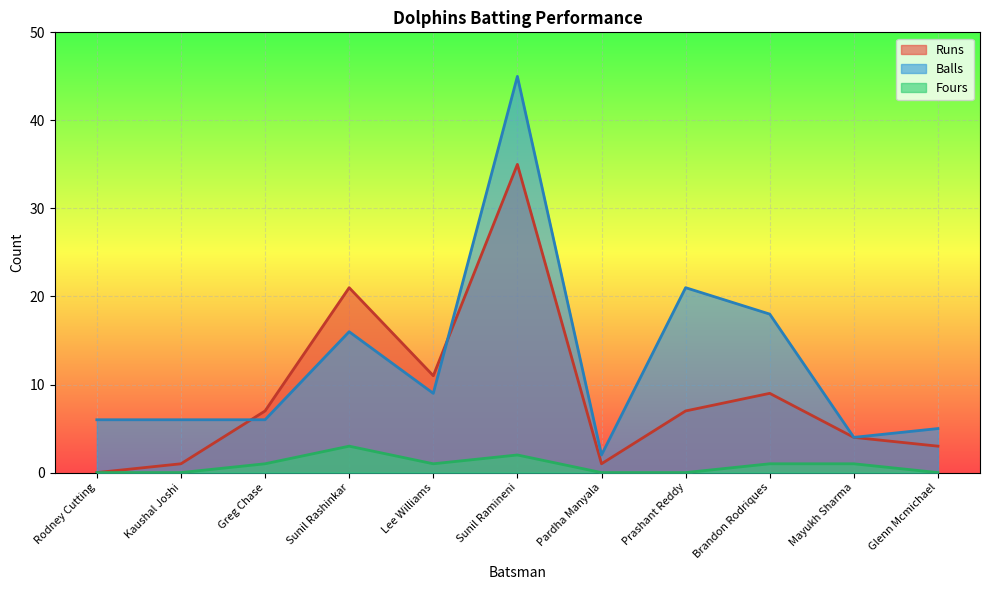

At how many categories does at least one series exceed 34?

1